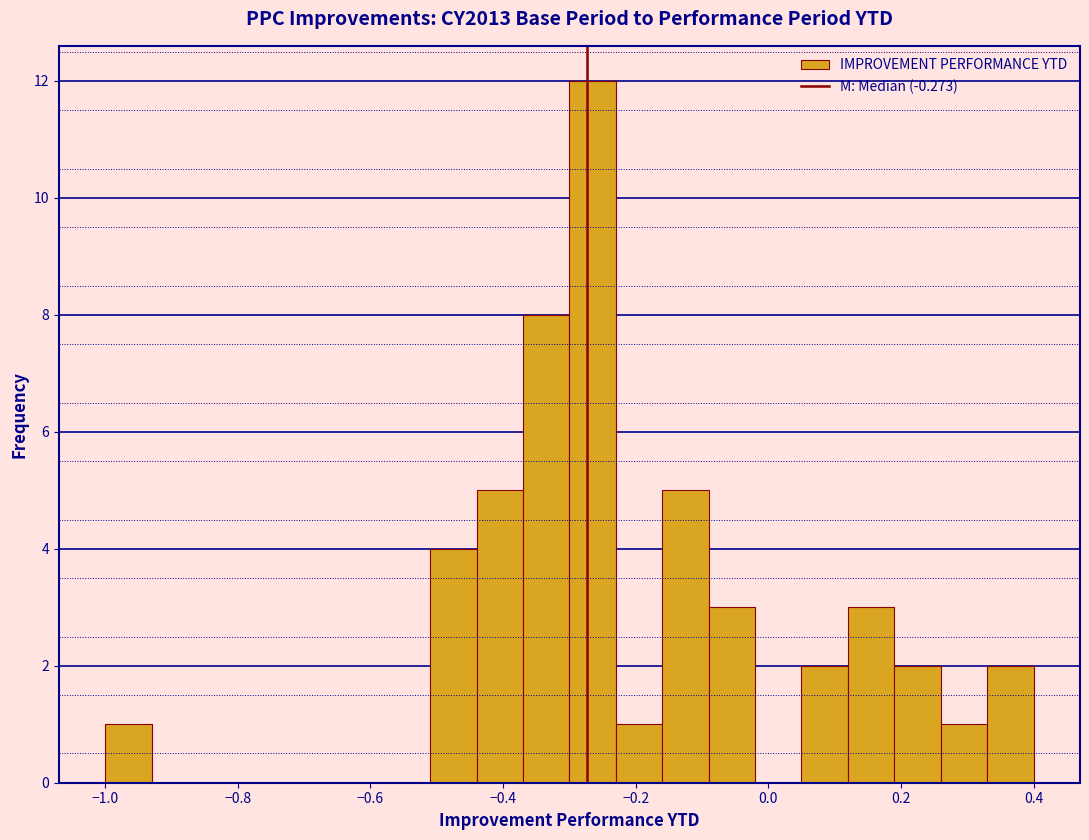

Read against the x-axis, roughly where is the centre of the tallest bar?

-0.26